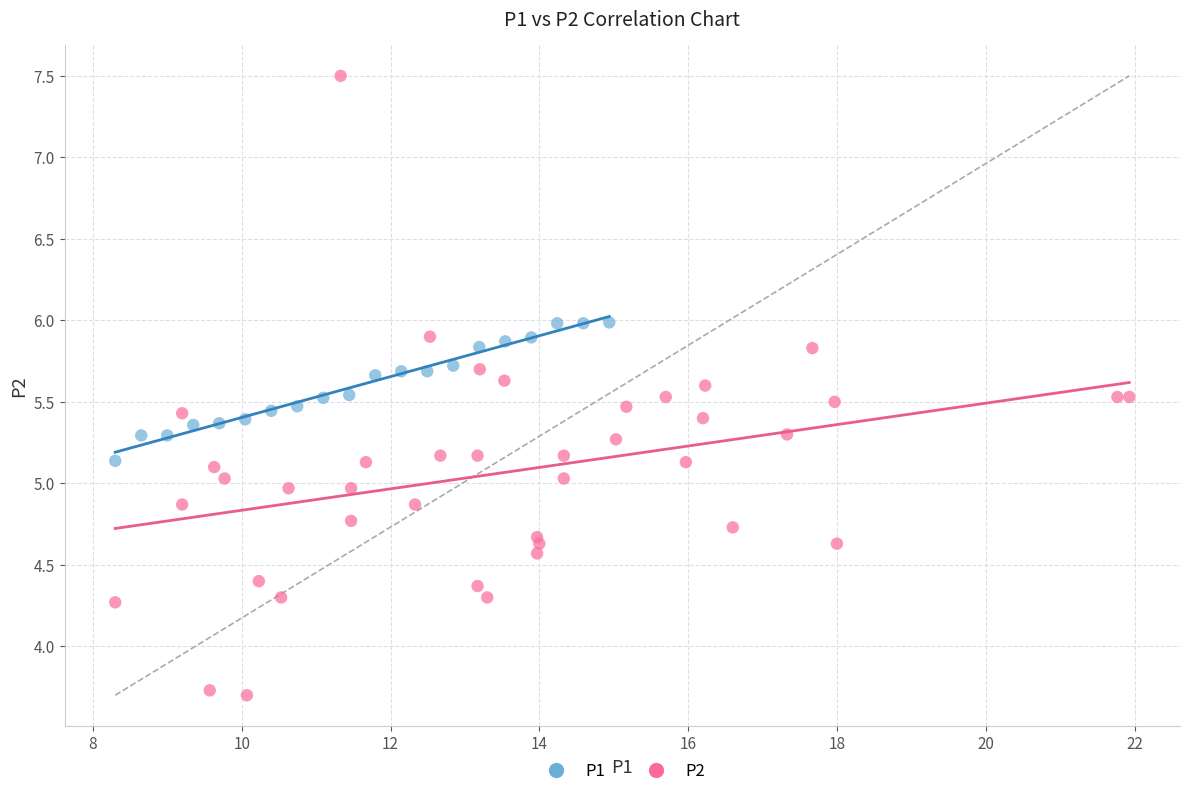

Which series has the widest spread of Y values?

P2